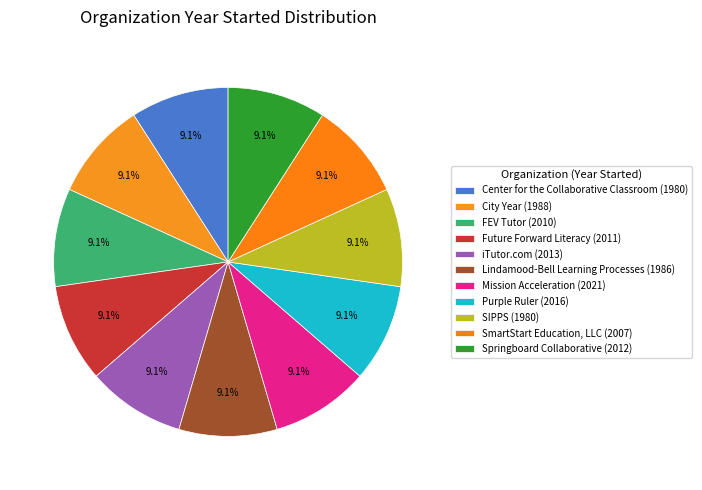

What is the smallest slice in the pie chart?

Center for the Collaborative Classroom